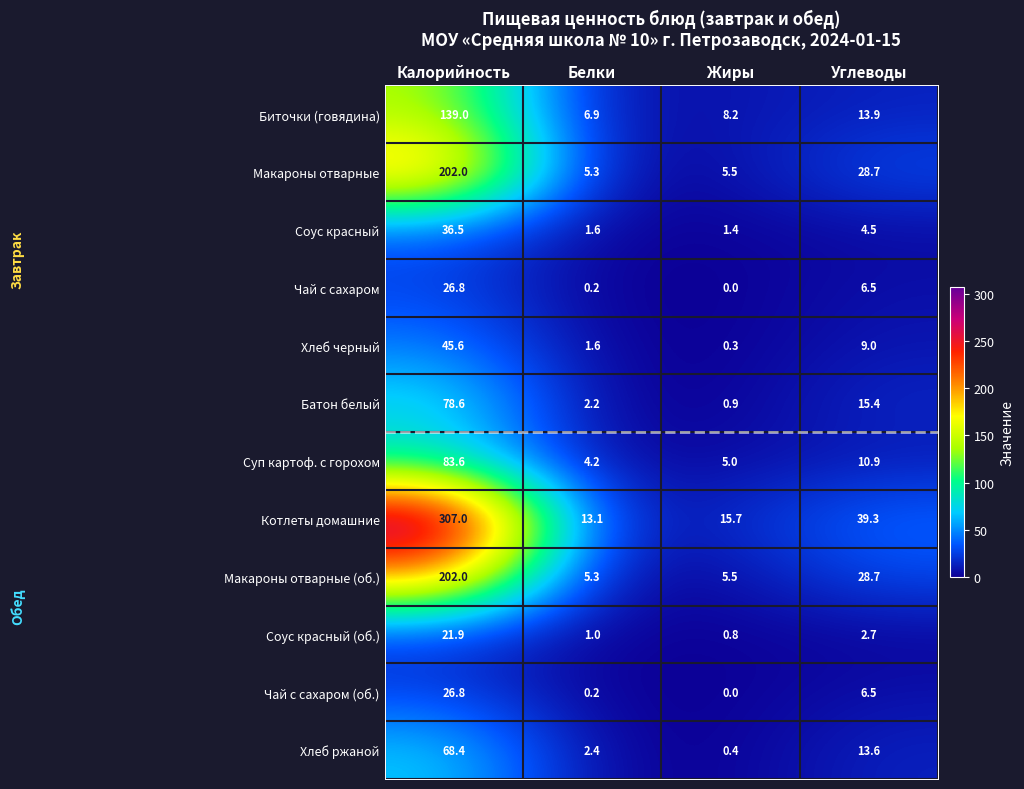

How many data points does each series have?

4